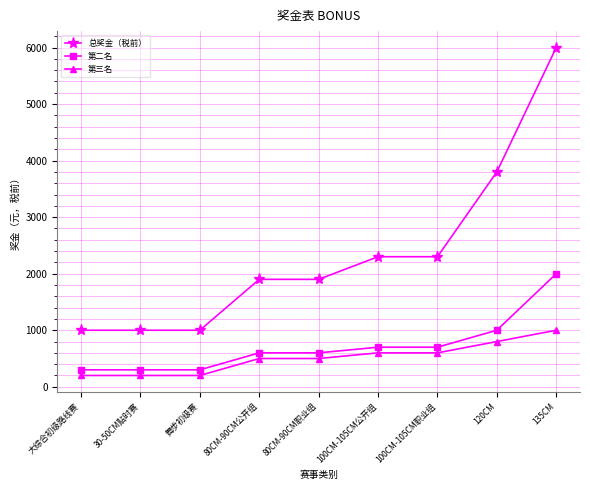

What is the difference between the second highest and second lowest values in the 第二名 series?

700